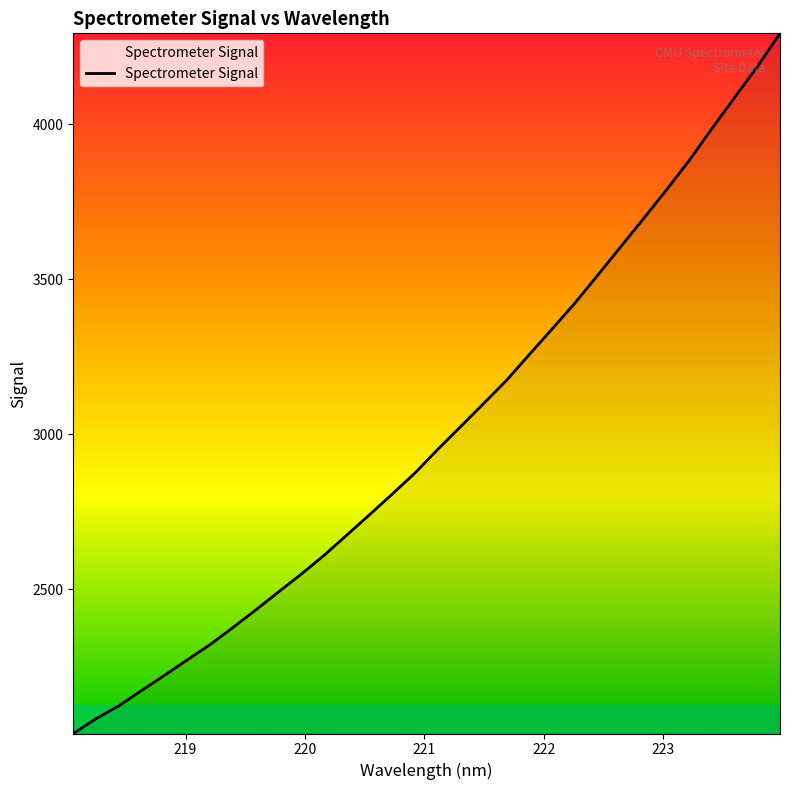

Reading left to right, extract all data points from this chart.

2035.4	2083.3	2124.9	2174.1	2223.0	2272.8	2322.1	2377.1	2433.9	2492.0	2549.6	2610.2	2675.9	2741.6	2808.6	2876.9	2953.1	3026.1	3100.0	3174.4	3257.7	3340.0	3423.5	3513.3	3604.0	3694.7	3786.7	3881.7	3984.5	4085.3	4184.9	4292.7